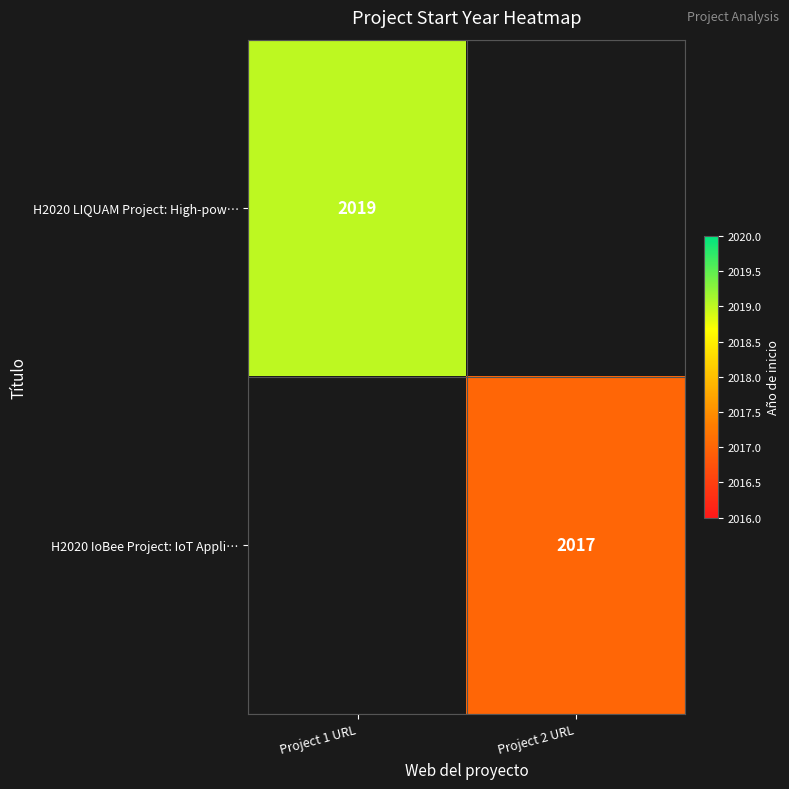

The value of H2020 LIQUAM Project: High-pow… at Project 1 URL is 2713. True or false?

False